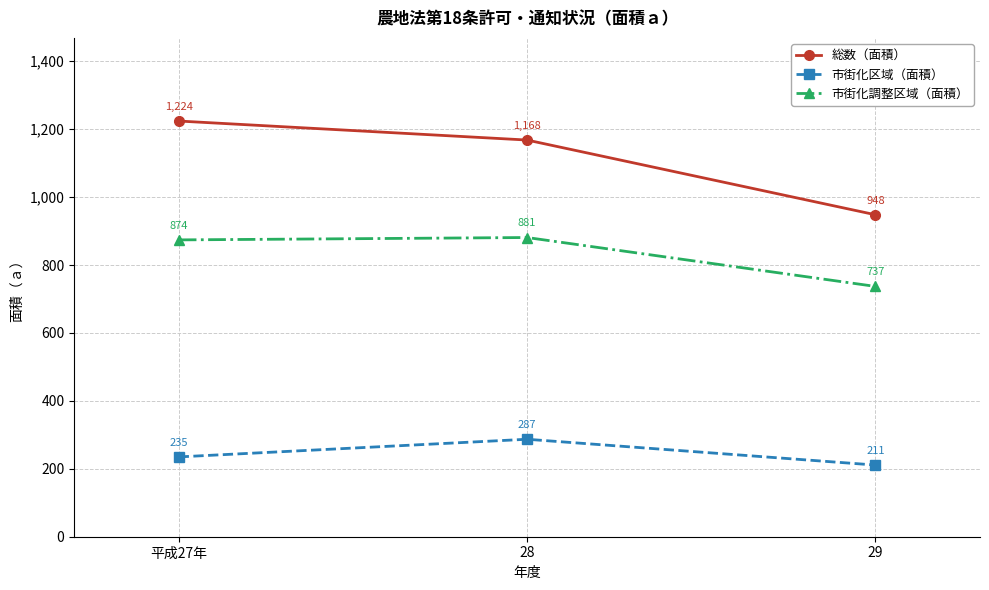

Reading left to right, what are all the values shown in this chart?

総数（面積）: 1224	1168	948
市街化区域（面積）: 235	287	211
市街化調整区域（面積）: 874	881	737